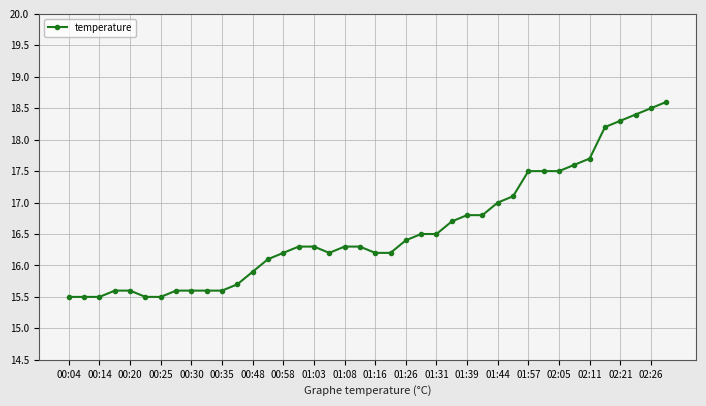

What is the average value?

16.6